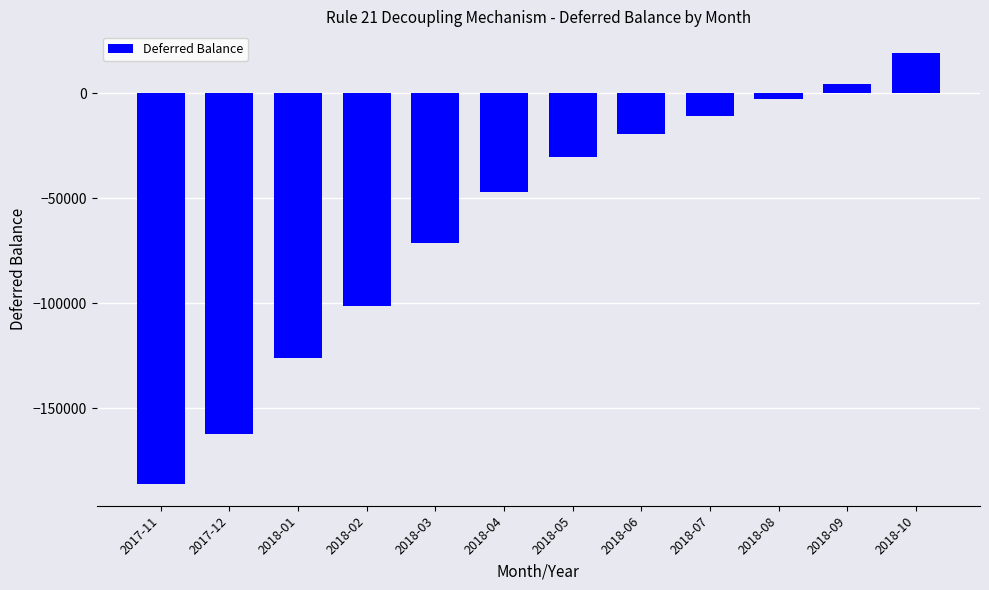

What is the approximate value at 2018-03?

-71014.0